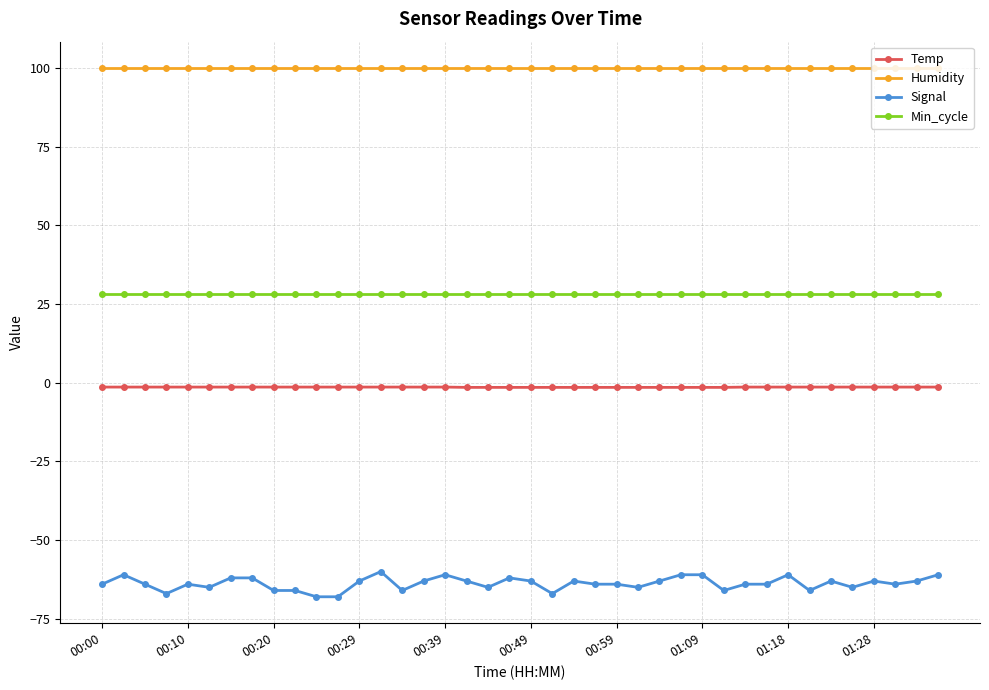

What is the average value of the Signal series?

-63.8